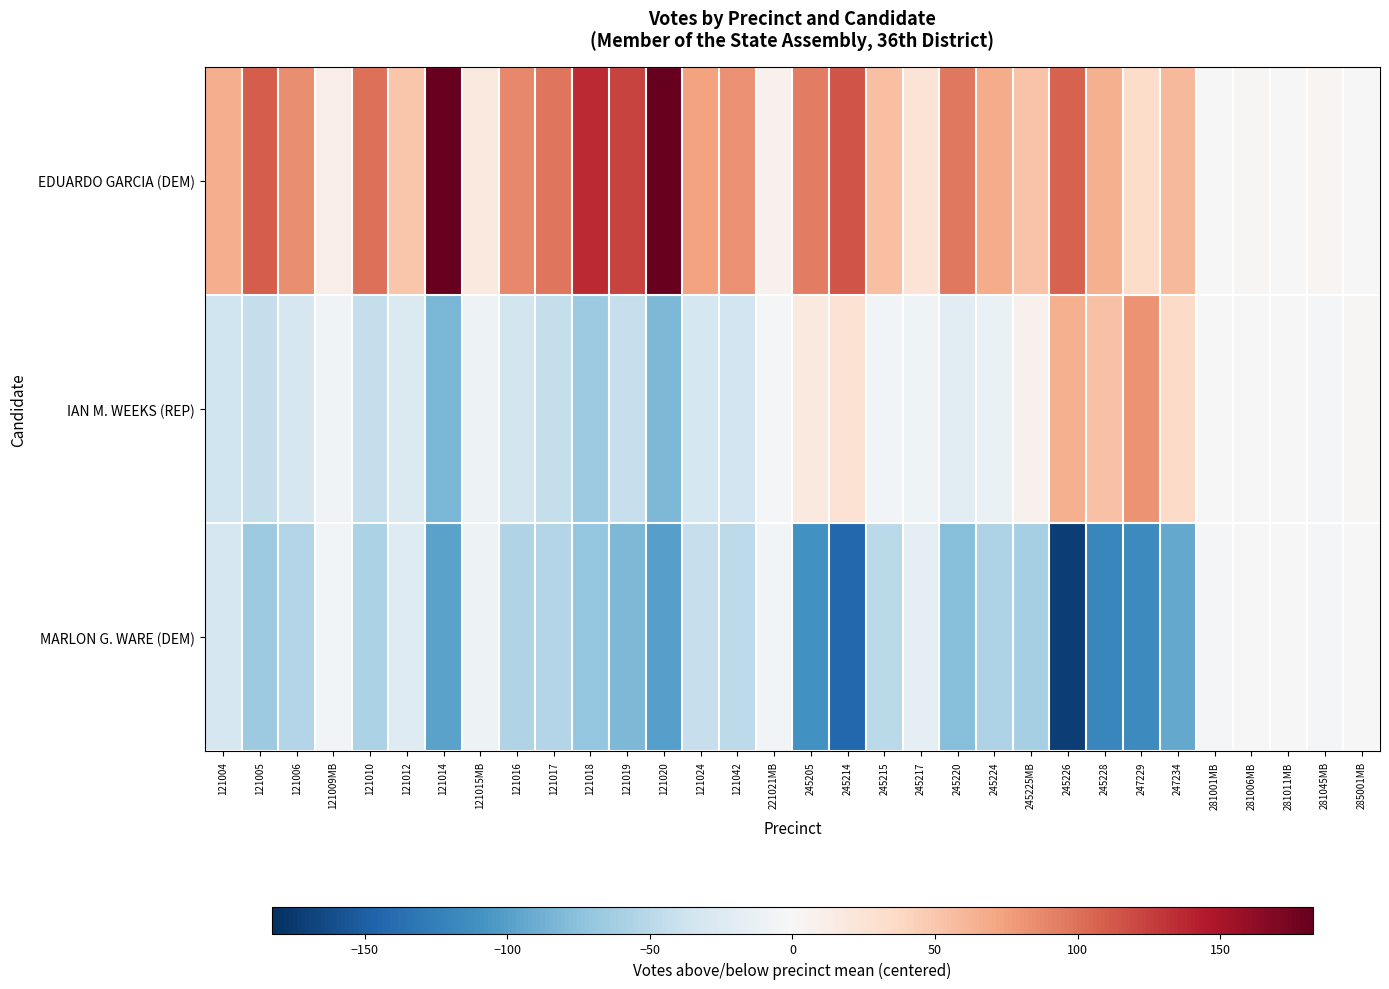

Which series changed the most between 245214 and 245224?

MARLON G. WARE (DEM)